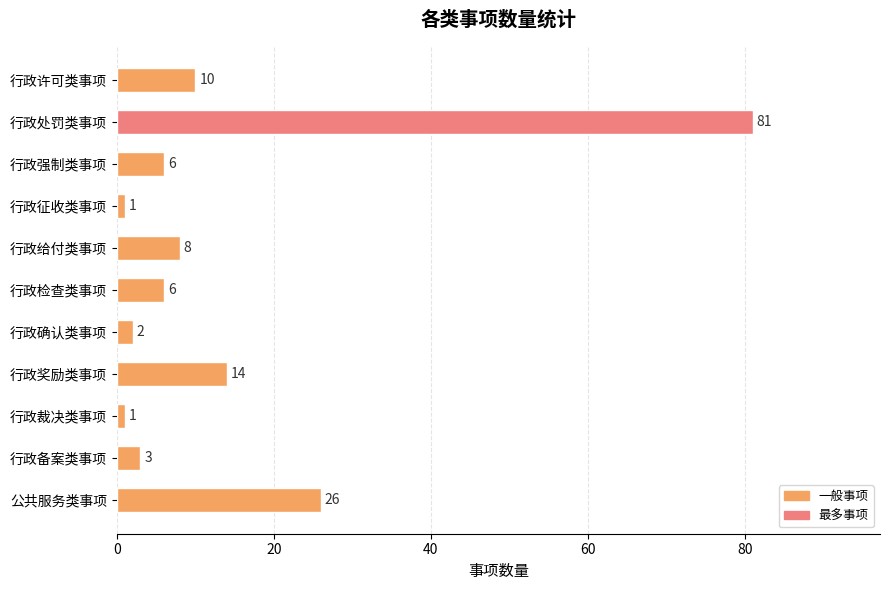

How many data points are less than 6?

4